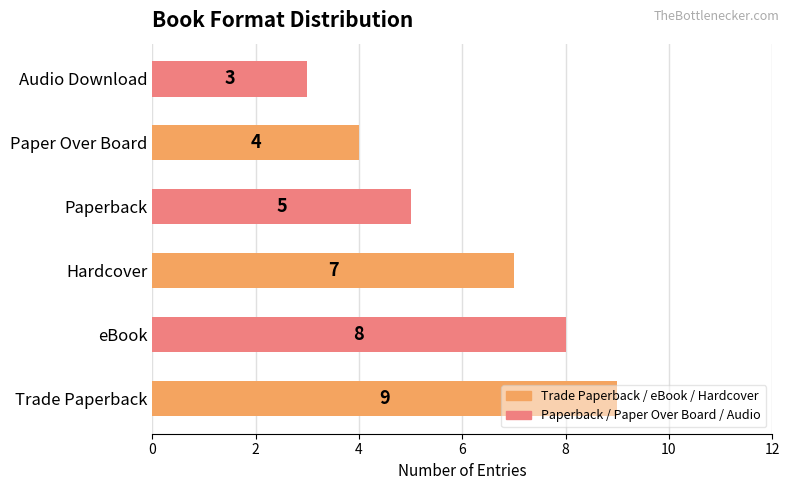

Which label corresponds to the smallest value in the chart?

Audio Download